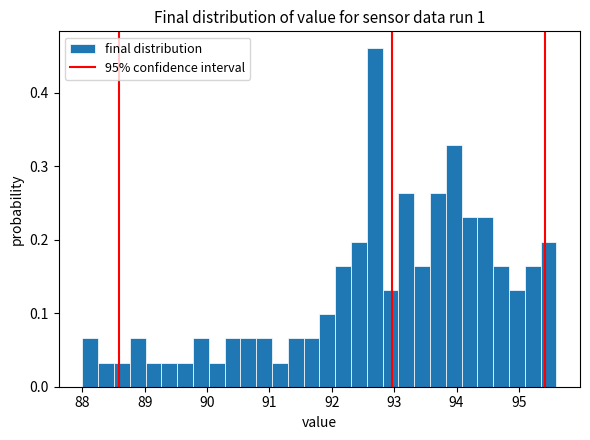

Read against the x-axis, roughly where is the centre of the tallest bar?

92.7